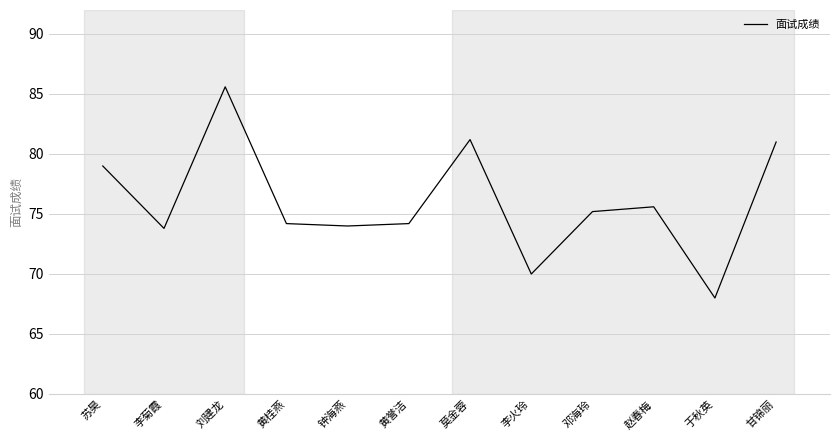

What is the sum of all values?

911.8